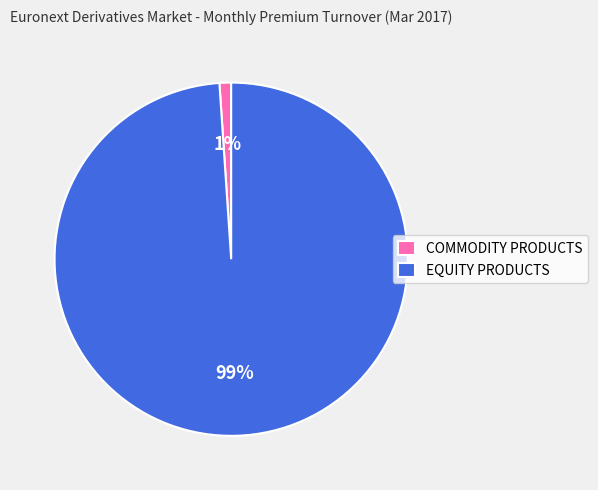

To the nearest percent, what is the average slice percentage?

50%